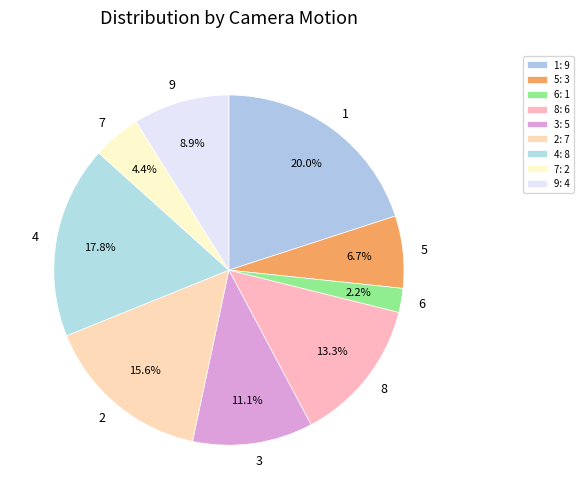

How many slices are in this pie chart?

9